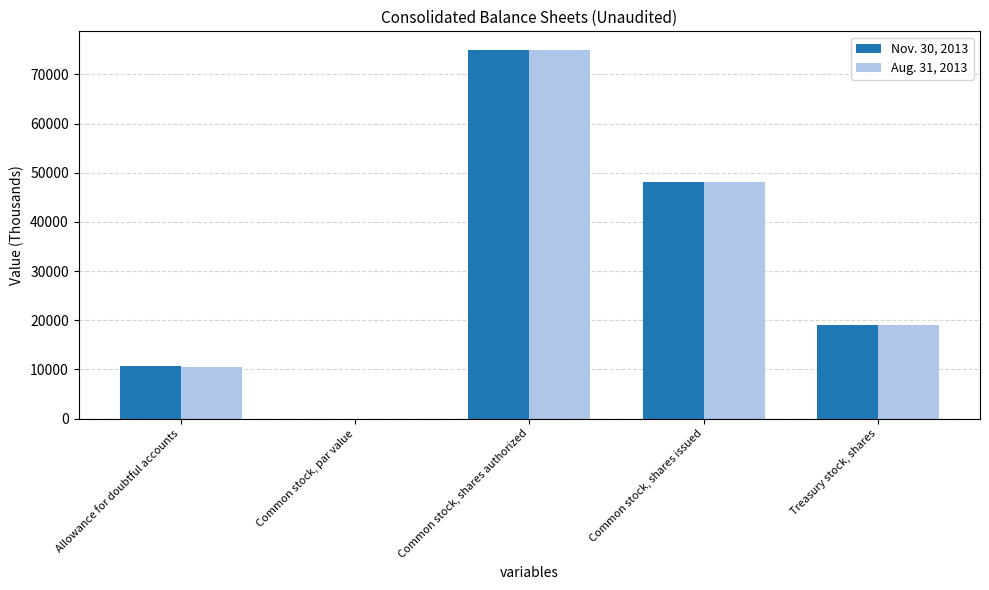

Between Allowance for doubtful accounts and Common stock, shares issued, which series saw the biggest shift?

Aug. 31, 2013